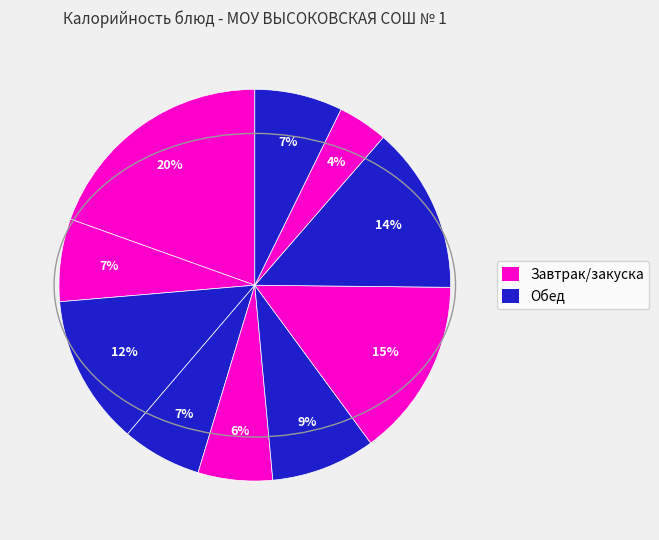

To the nearest percent, what is the difference between the largest and smallest slice percentages?

15%